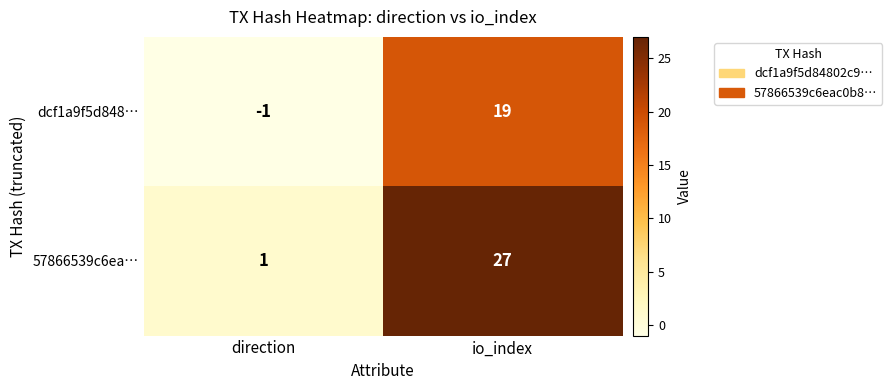

Which series changed the most between direction and io_index?

57866539c6ea…